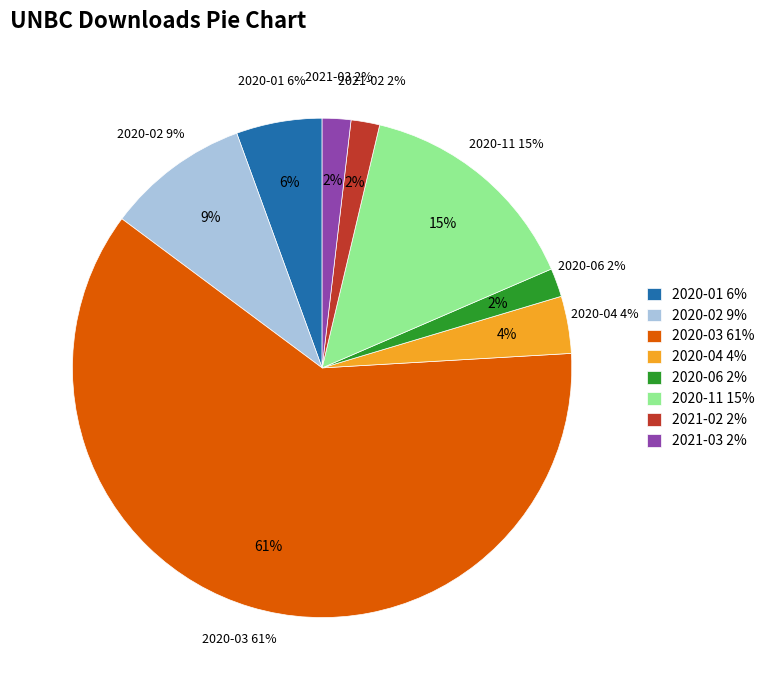

Does 2020-04 account for over 50% of the chart?

No